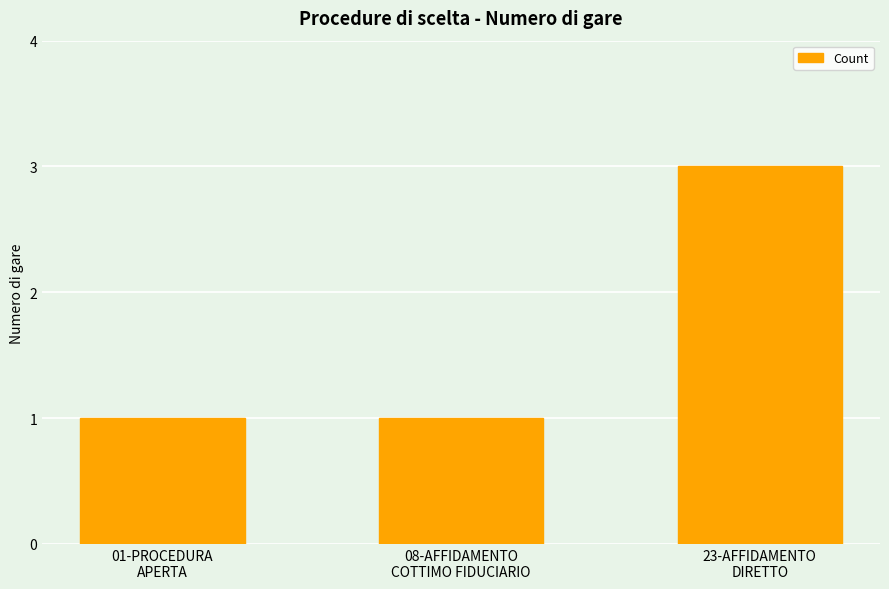

What value does the data have at 08-AFFIDAMENTO
COTTIMO FIDUCIARIO?

1